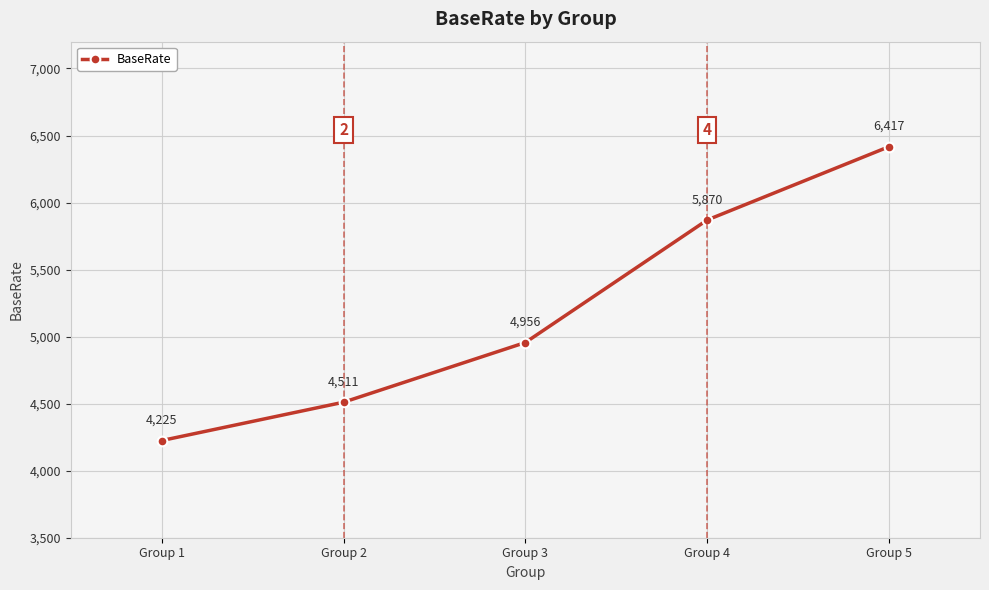

What is the difference between the second highest and minimum values?

1645.2